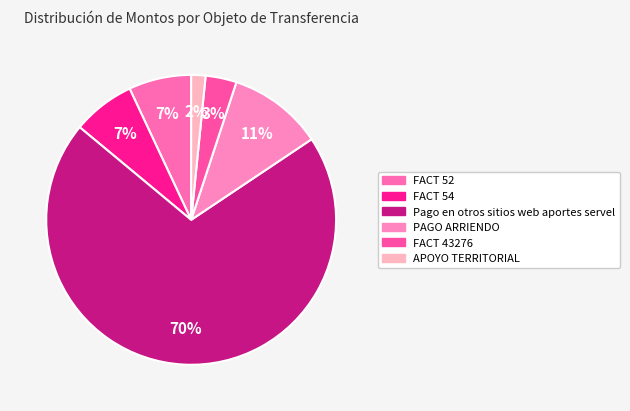

The FACT 54 slice represents 7% of the pie. True or false?

True